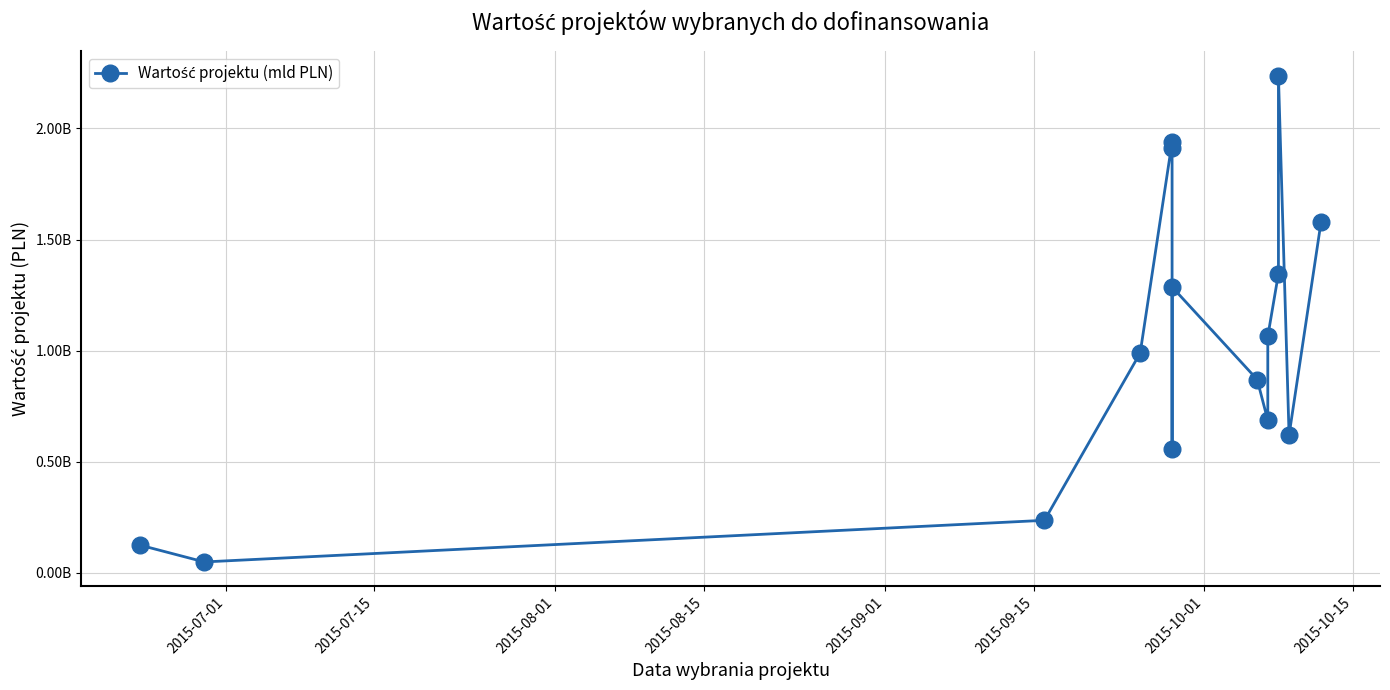

True or false: there are more than 0 points higher than both neighbors.

True